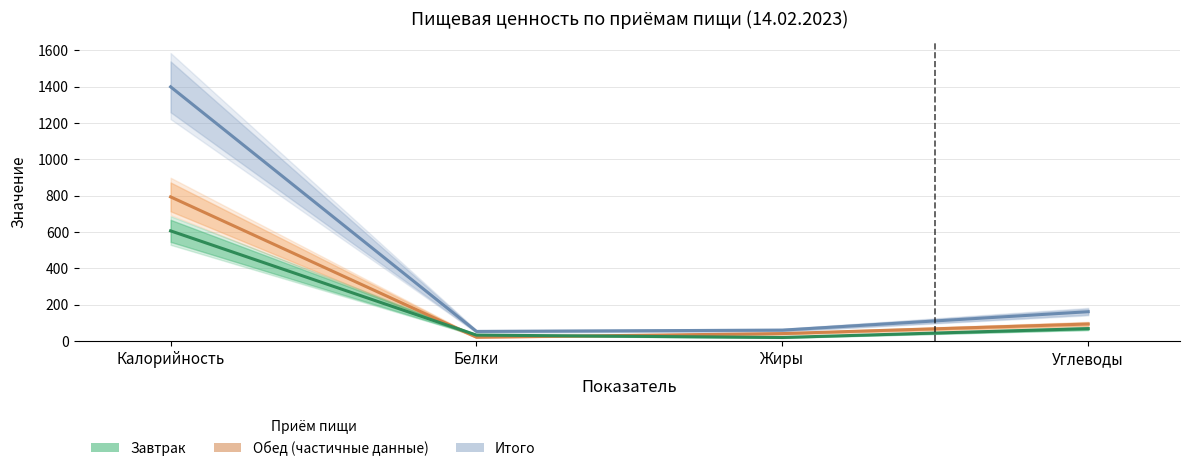

Is it true that Обед (частичные данные) equals 20.3 at Белки?

True